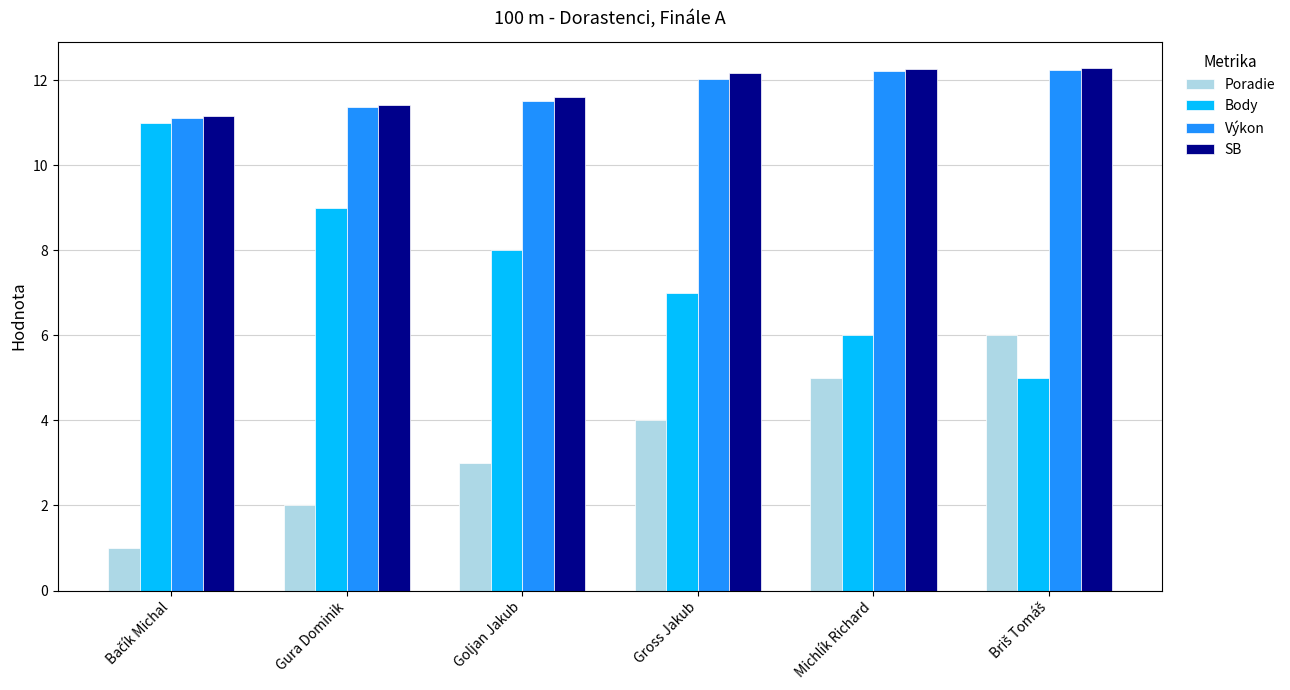

What is the difference between the Poradie values at Michlík Richard and Goljan Jakub?

2.0